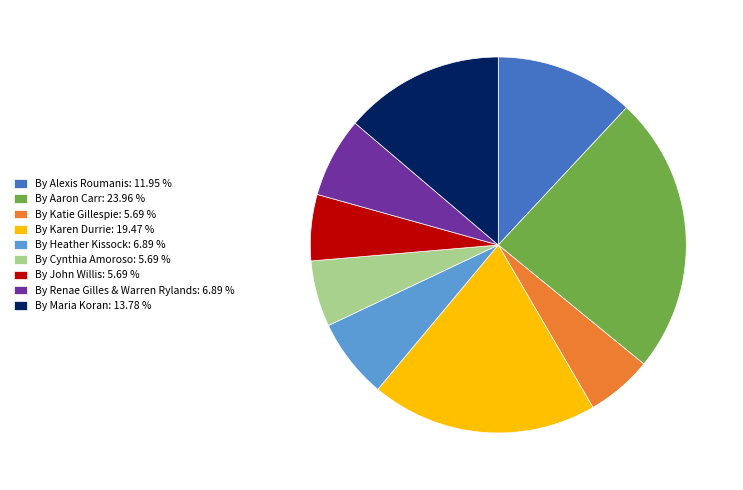

How many segments does this pie chart have?

9